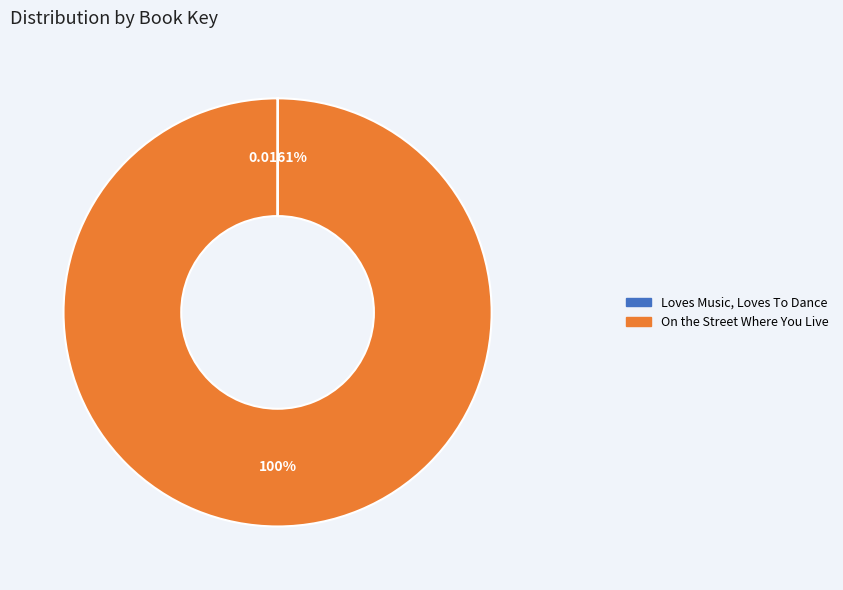

Does any single category account for the majority?

Yes